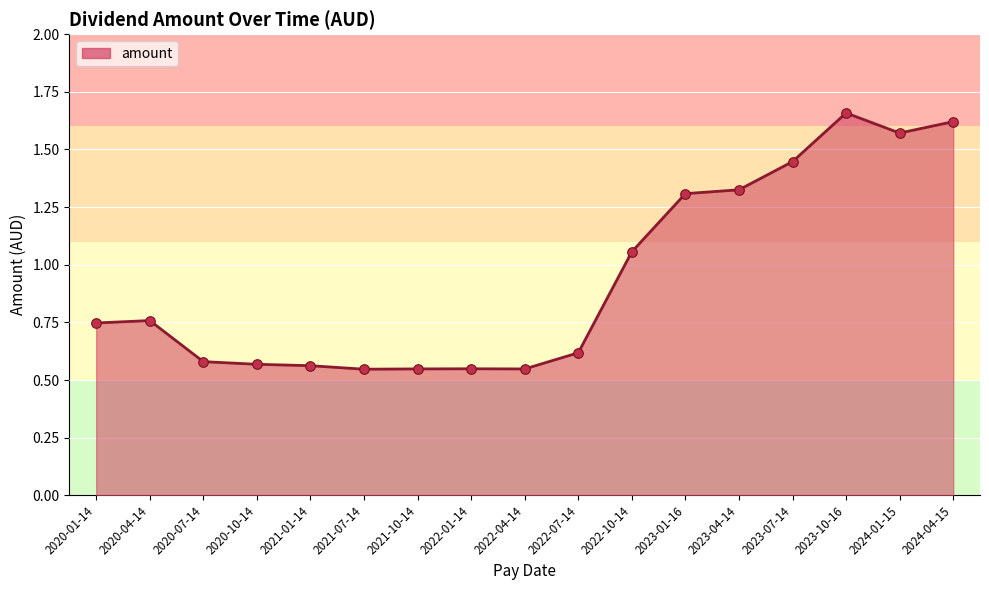

Between 2022-01-14 and 2020-04-14, which is larger?

2020-04-14